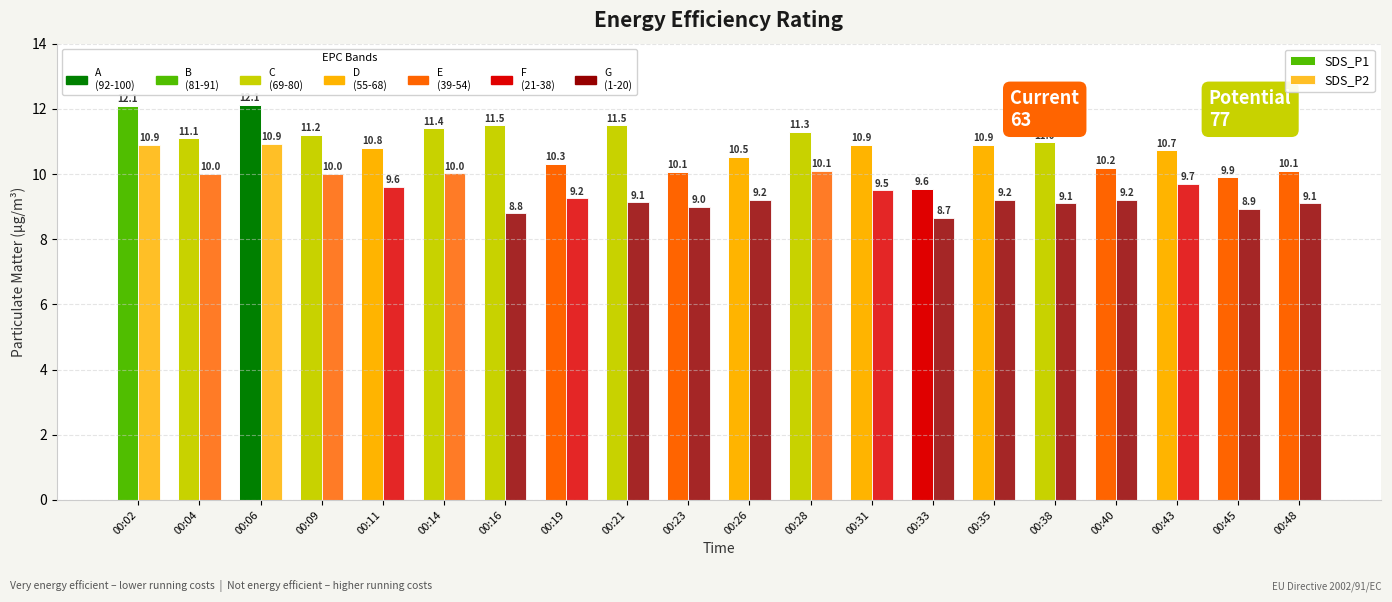

How many bars are there in total?

40